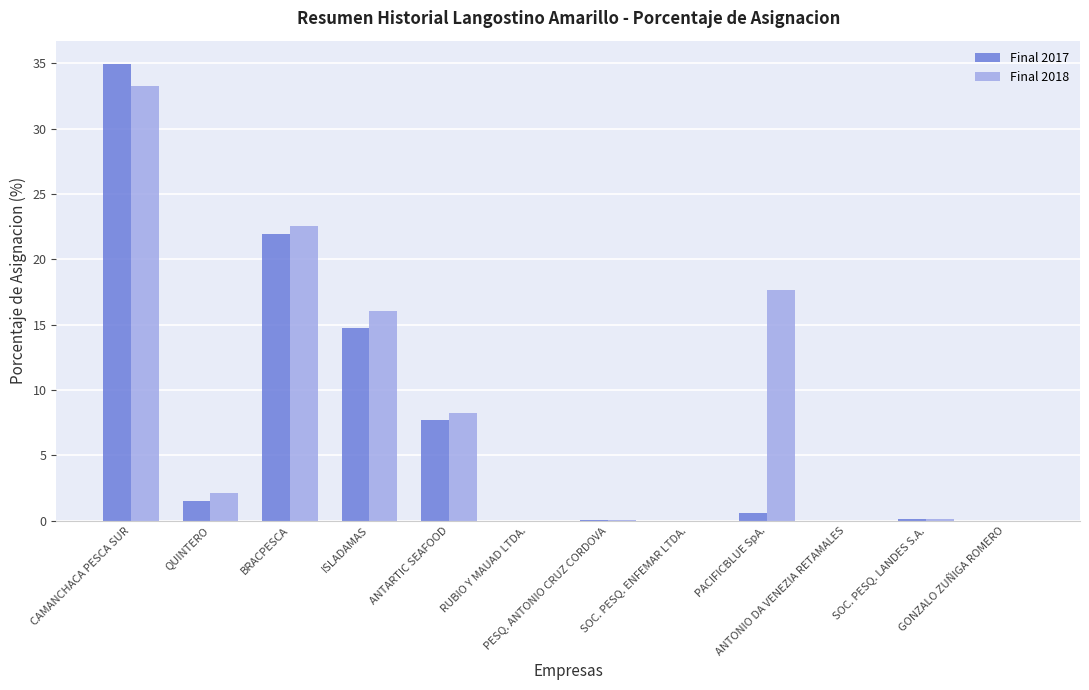

The value of Final 2017 at RUBIO Y MAUAD LTDA. is -13.4. True or false?

False